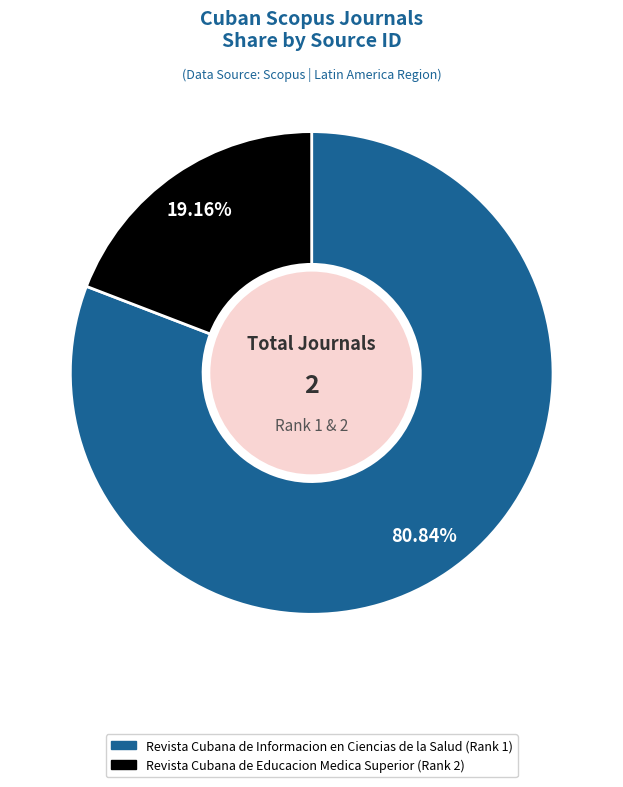

What is the total percentage of Revista Cubana de Educacion Medica Superior and Revista Cubana de Informacion en Ciencias de la Salud?

100.0%